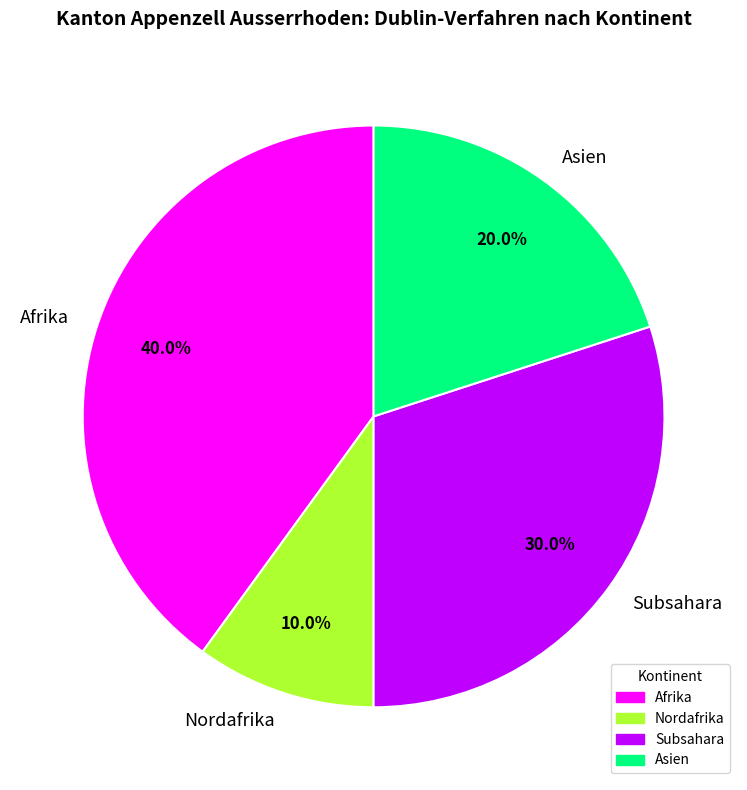

How many slices are in this pie chart?

4